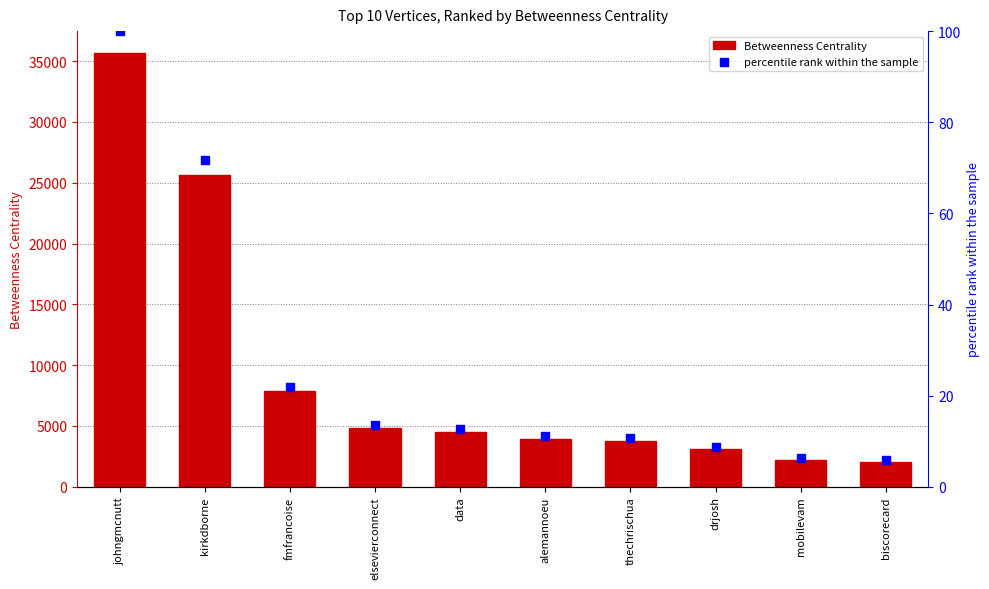

Is the value of Betweenness Centrality at biscorecard greater than the value of percentile rank within the sample at drjosh?

Yes